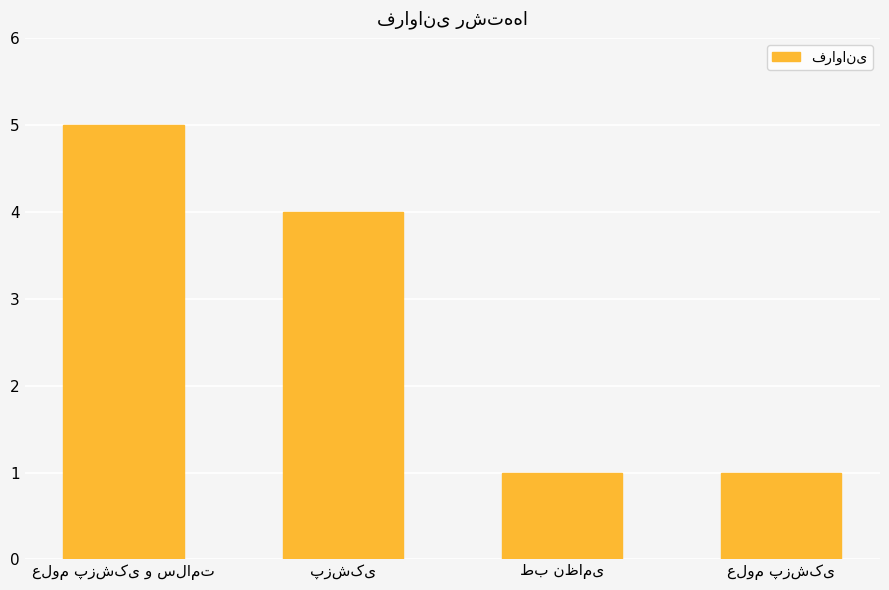

What is the value of the 4th bar from the left?

1